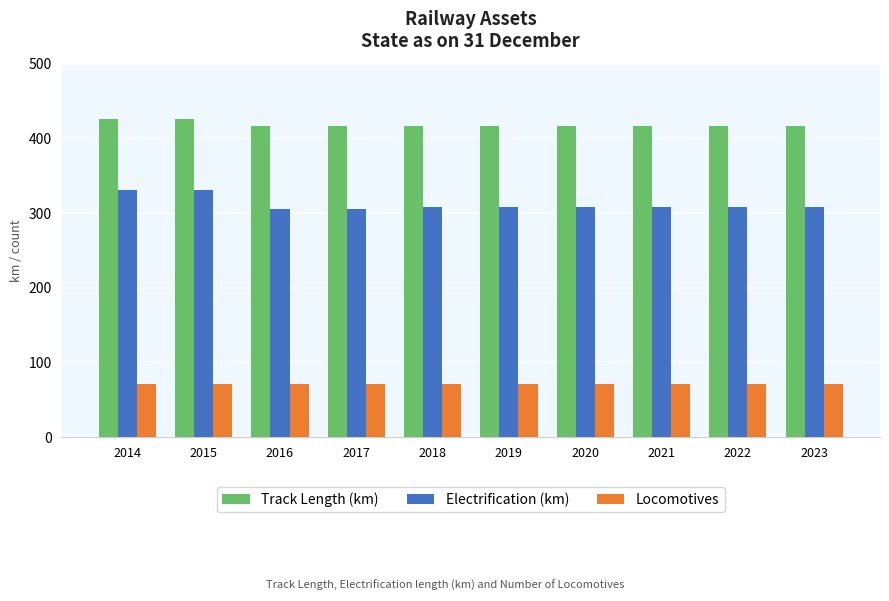

Reading right to left, extract all data points from this chart.

Track Length (km): 417	417	417	417	417	417	417	417	426	426
Electrification (km): 308	308	308	308	308	308	306	306	331	331
Locomotives: 71	71	71	71	71	71	71	71	71	71